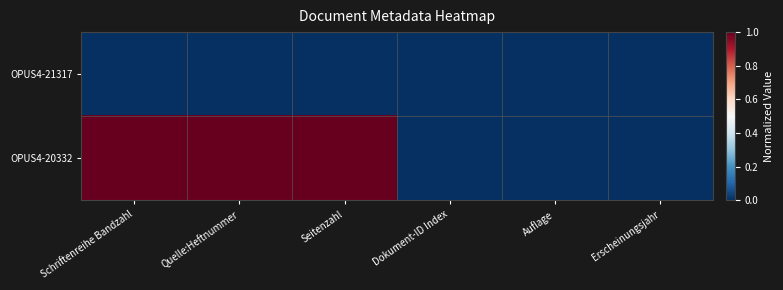

Rank the series at Quelle:Heftnummer from highest to lowest value.

OPUS4-20332, OPUS4-21317